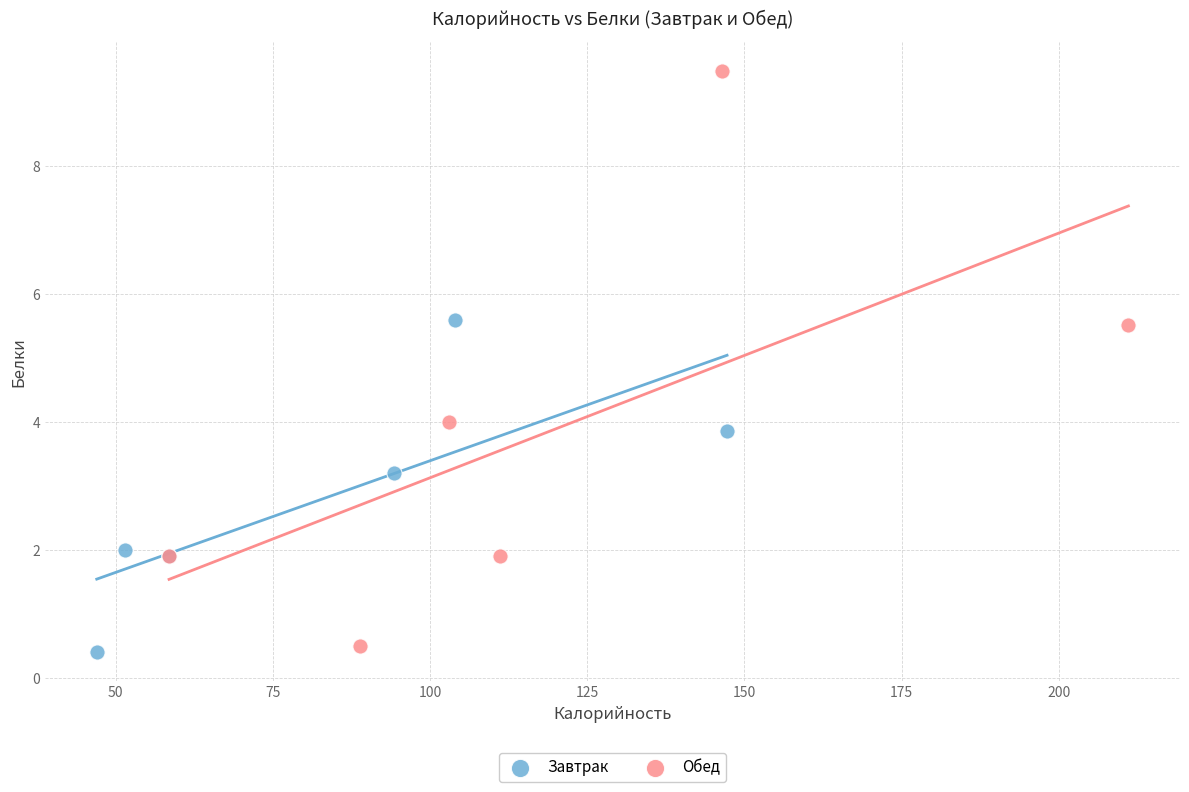

Which series reaches the minimum Y coordinate?

Завтрак